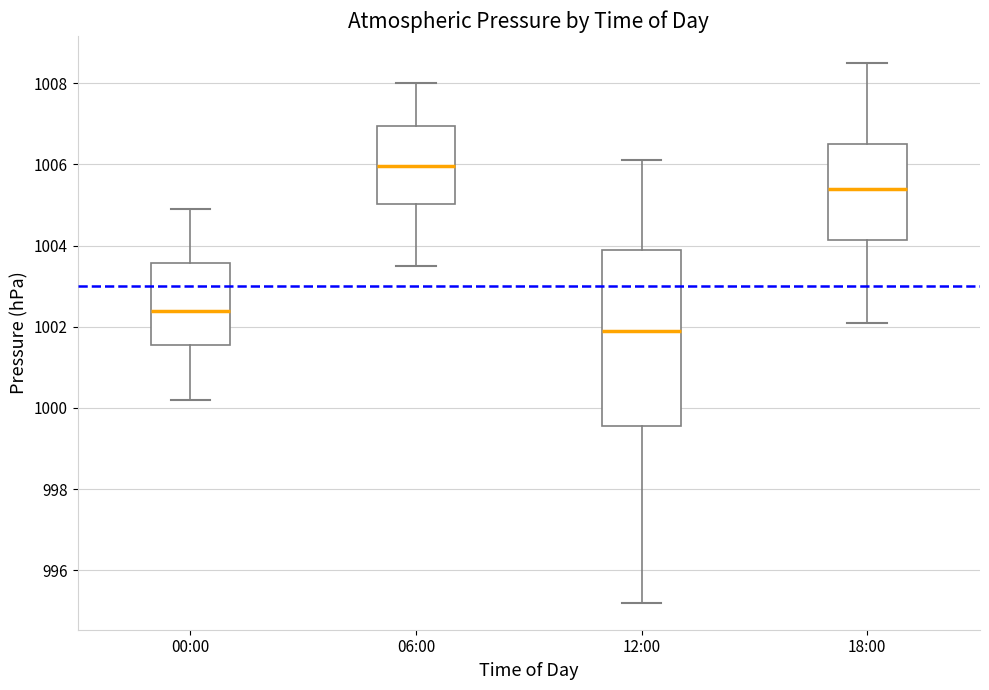

Reading left to right, transcribe this box plot: for each box, give where its median line is, the range the box spans, and where its two whiskers end, as read against the y-axis. The values are not printed on the chart, so give them approximately, as read against the axis.

00:00: median 1002.4, box 1001.6 to 1003.6, whiskers 1000.2 to 1005.0
06:00: median 1006.0, box 1005.0 to 1007.0, whiskers 1003.6 to 1008.0
12:00: median 1002.0, box 999.6 to 1004.0, whiskers 995.2 to 1006.2
18:00: median 1005.4, box 1004.2 to 1006.6, whiskers 1002.2 to 1008.6